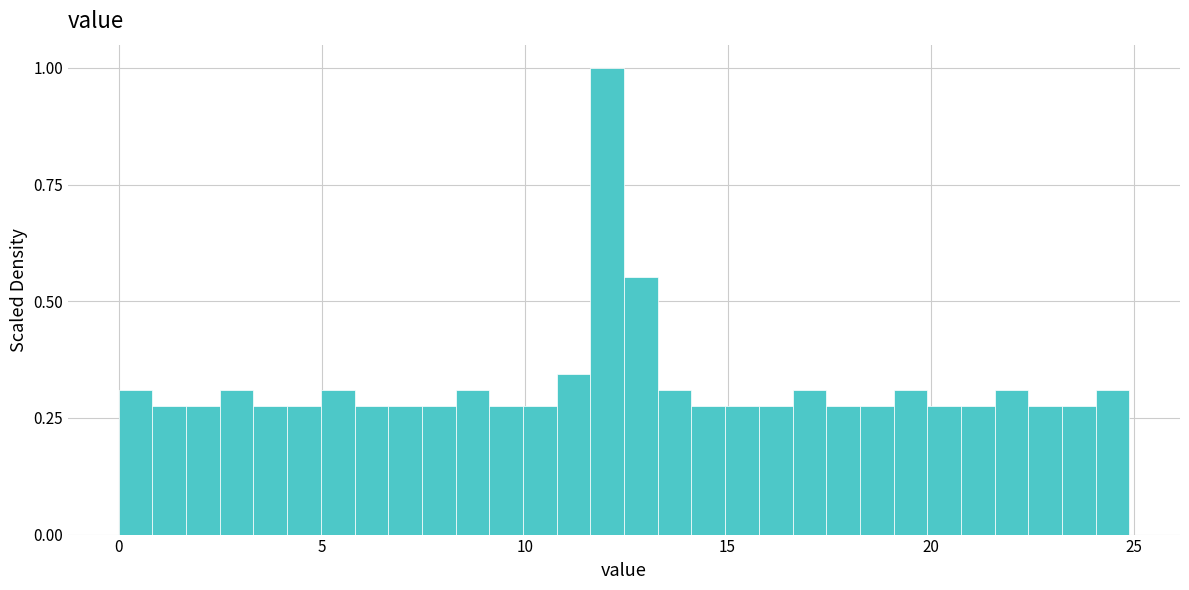

Read against the x-axis, roughly where is the centre of the tallest bar?

12.0